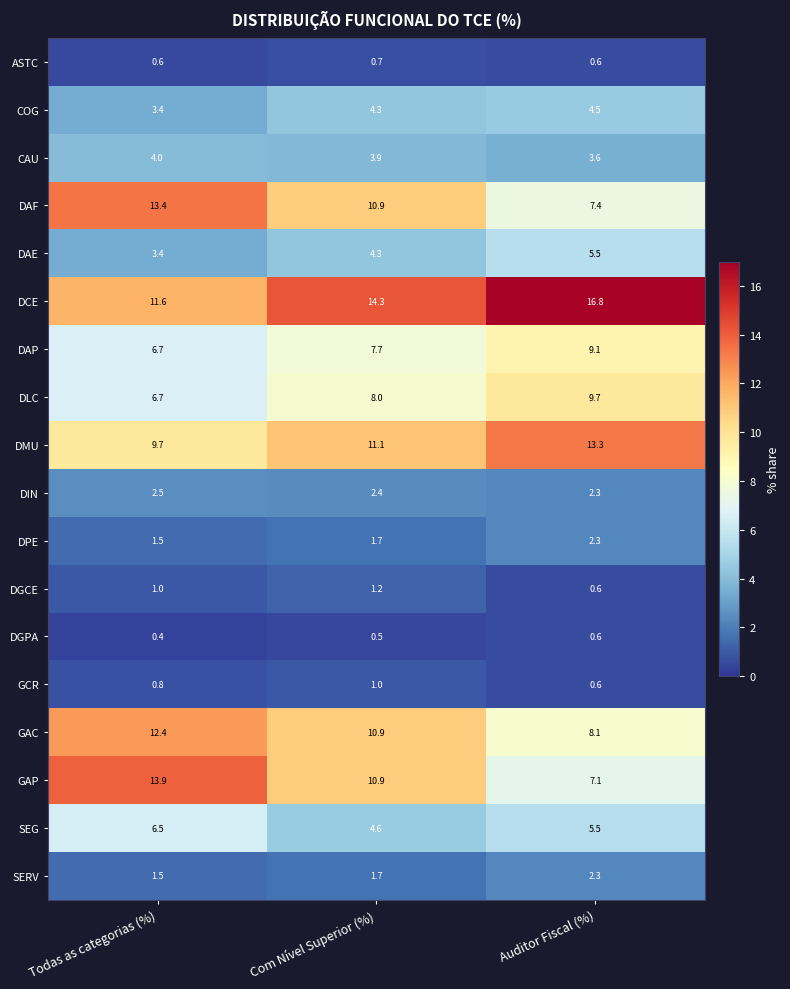

What is the difference between the highest and lowest values at Com Nível Superior (%)?

13.8